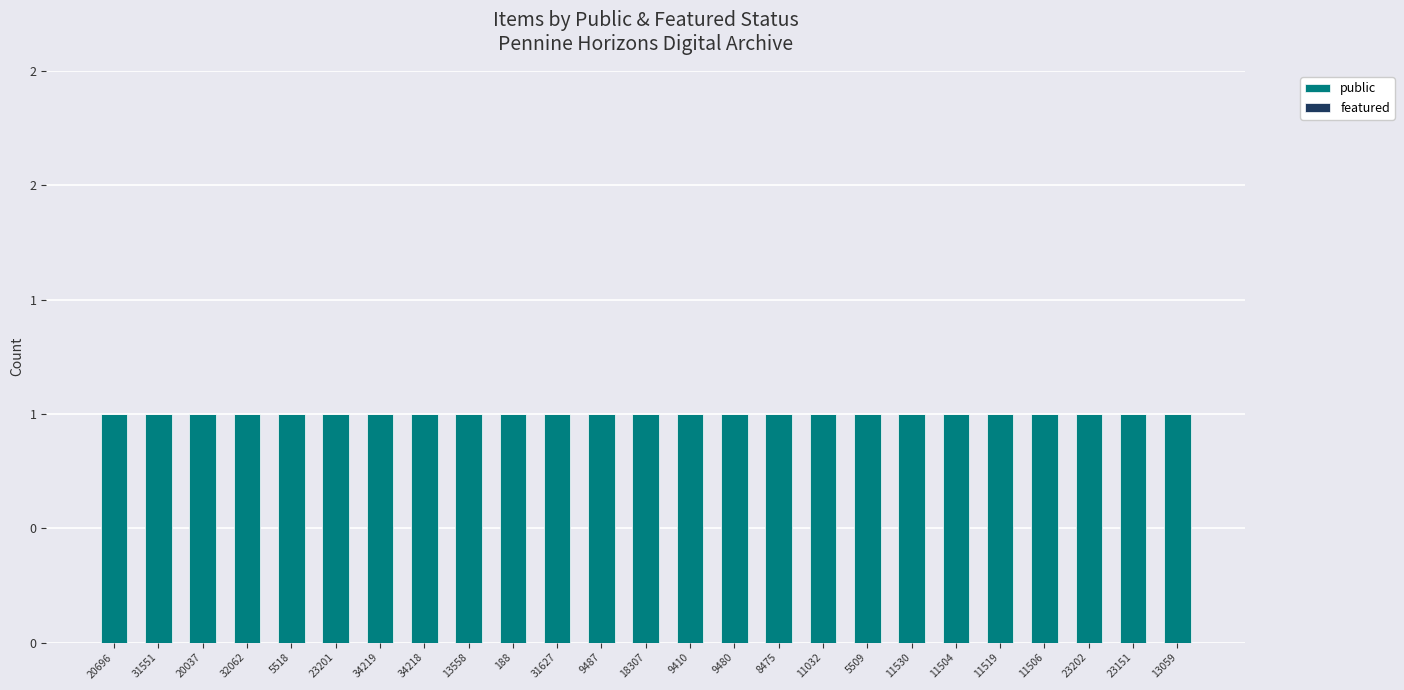

The value of featured at 20696 is 0. True or false?

True